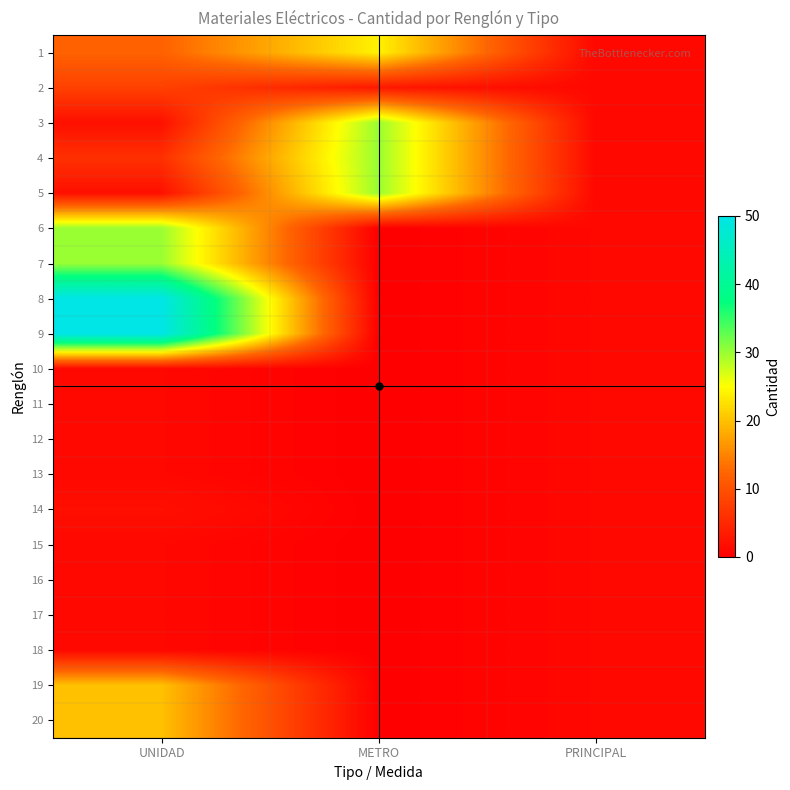

Rank the series at METRO from highest to lowest value.

3, 4, 5, 1, 2, 6, 7, 8, 9, 10, 11, 12, 13, 14, 15, 16, 17, 18, 19, 20